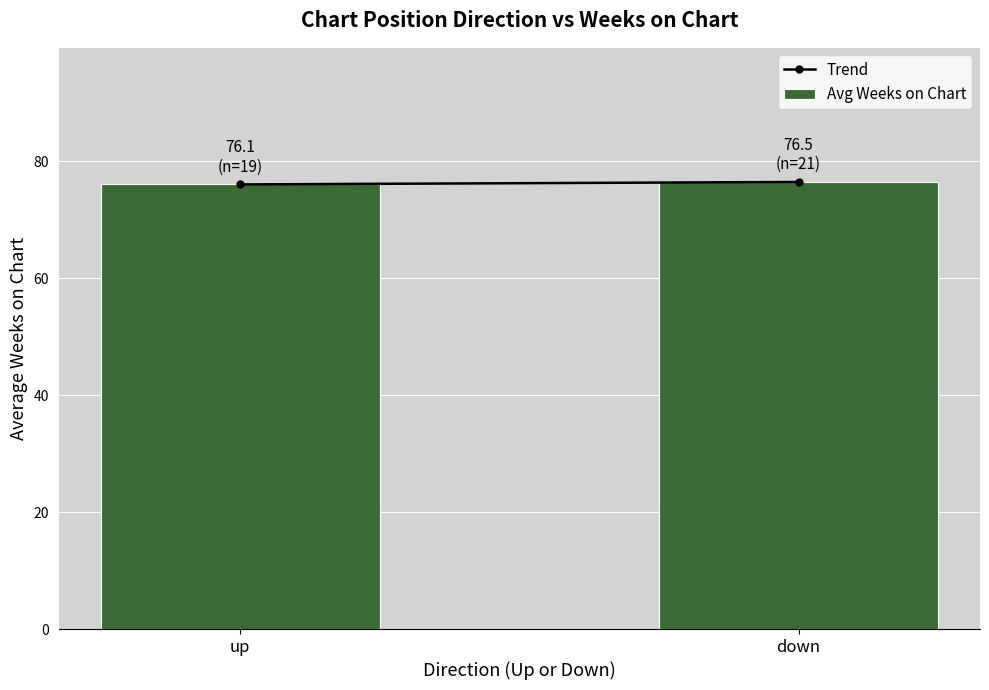

Count the number of categories in the chart.

2